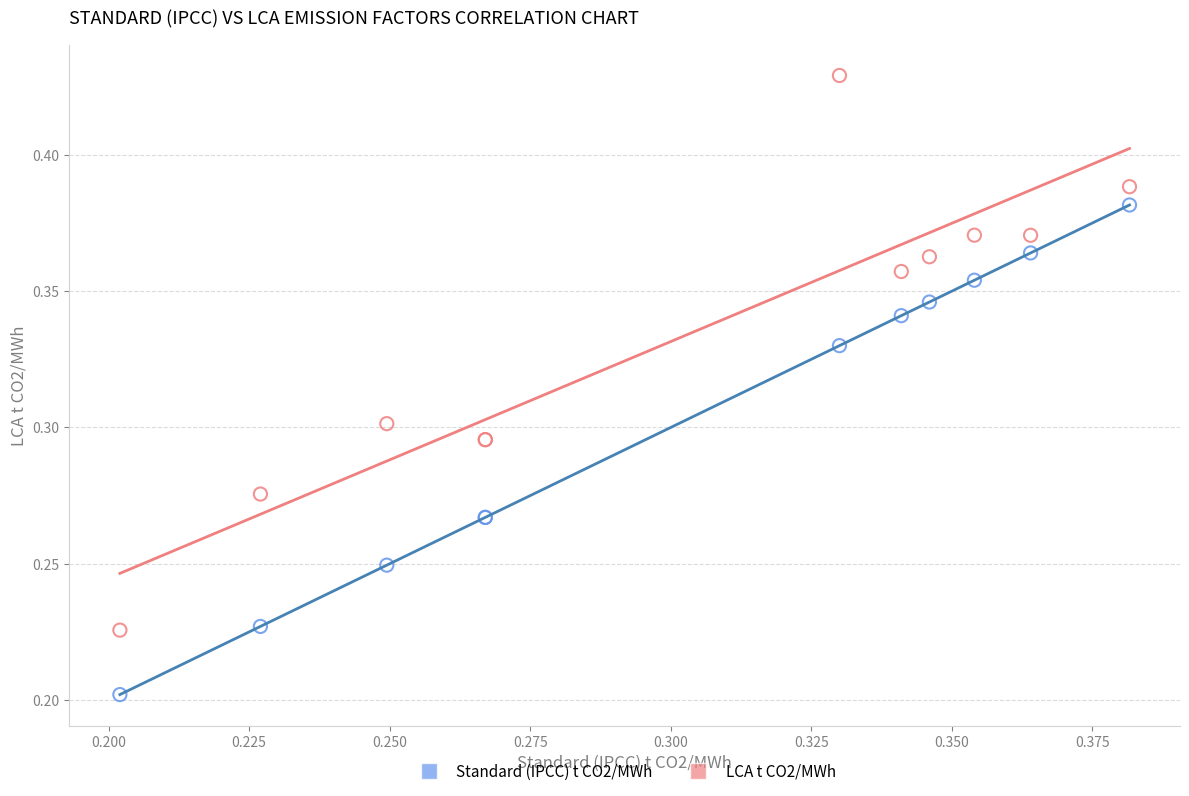

Which series contains the lowest Y value?

Standard (IPCC) t CO2/MWh